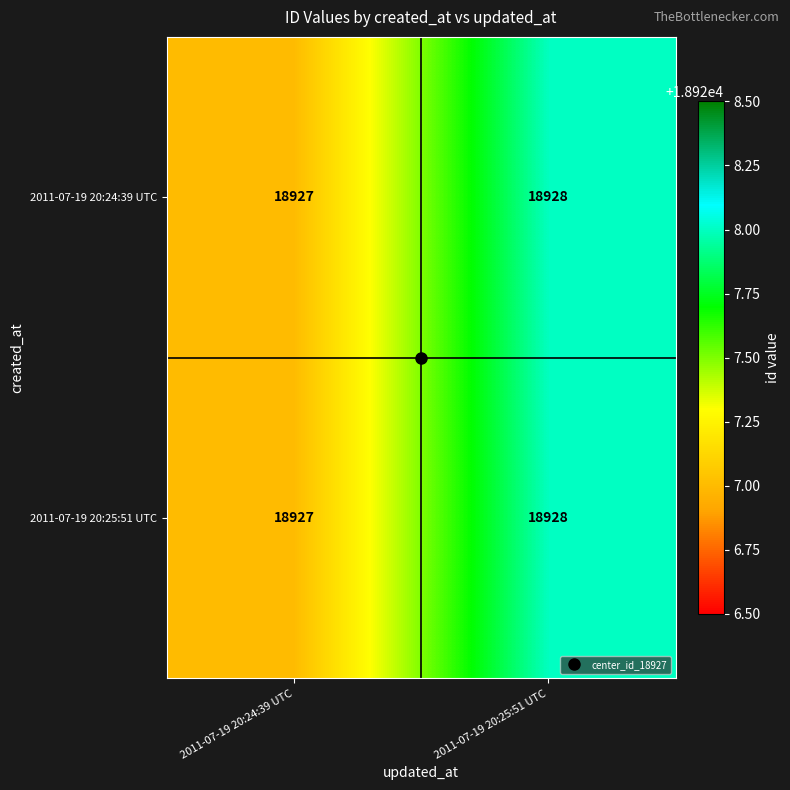

What is the smallest value displayed?

18927